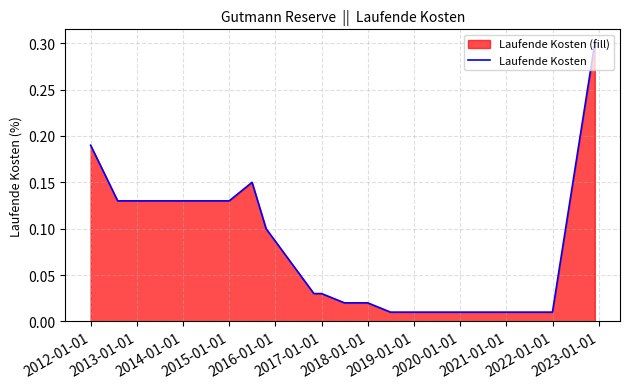

What is the greatest value displayed?

0.3